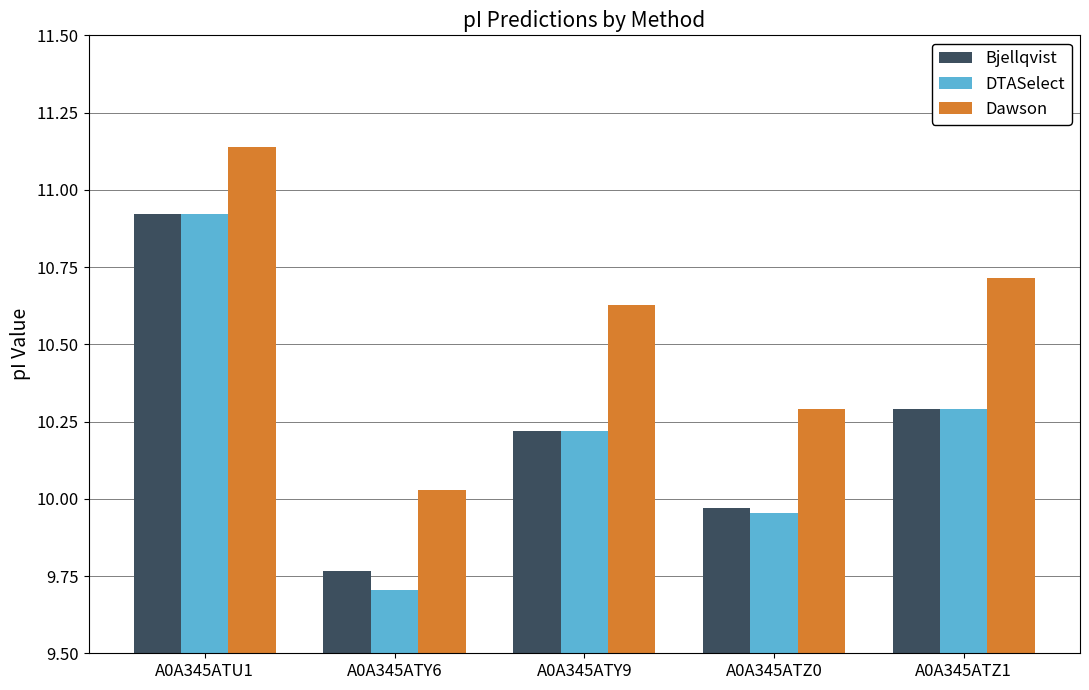

True or false: DTASelect has a value of 5.6 at A0A345ATZ1.

False